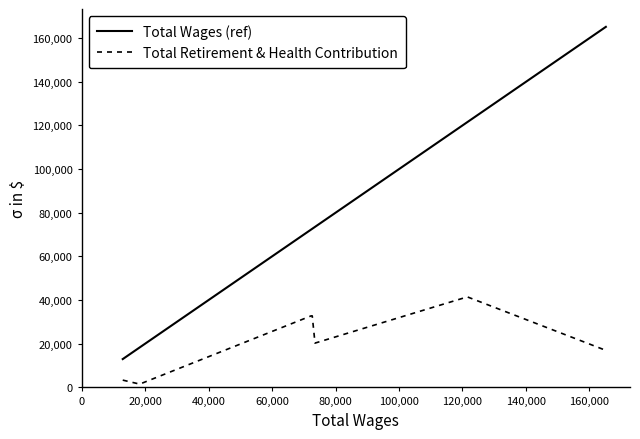

How many distinct data groups are displayed?

2